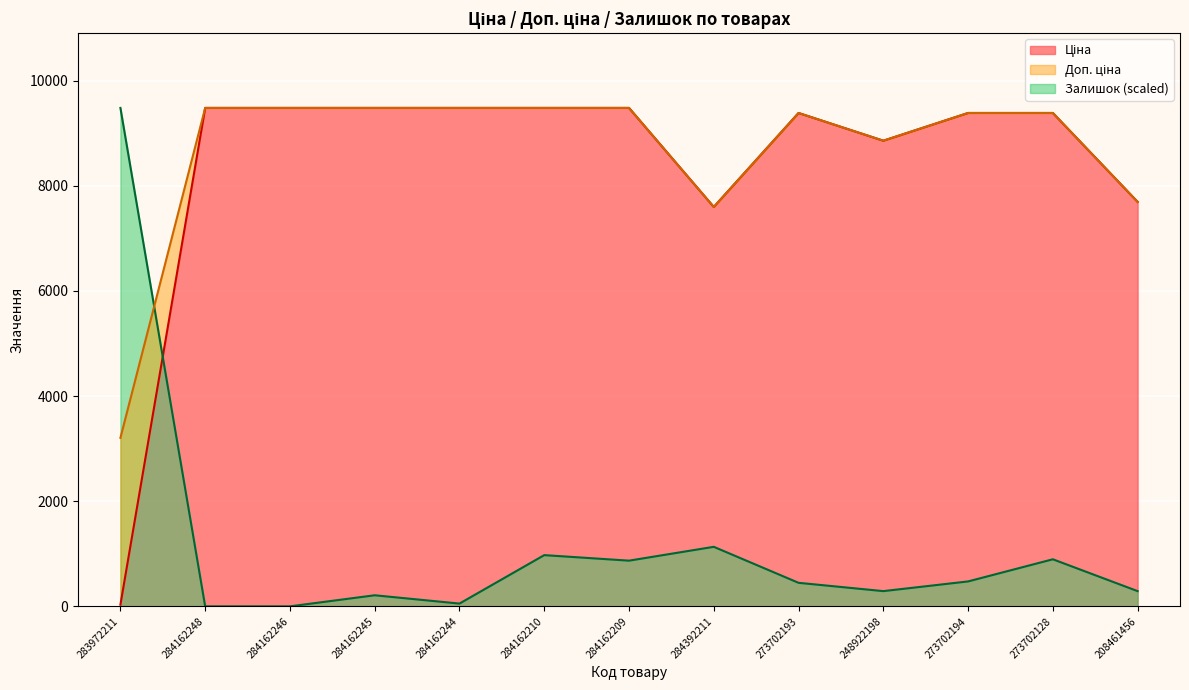

Between 284162248 and 273702194, which is larger?

284162248